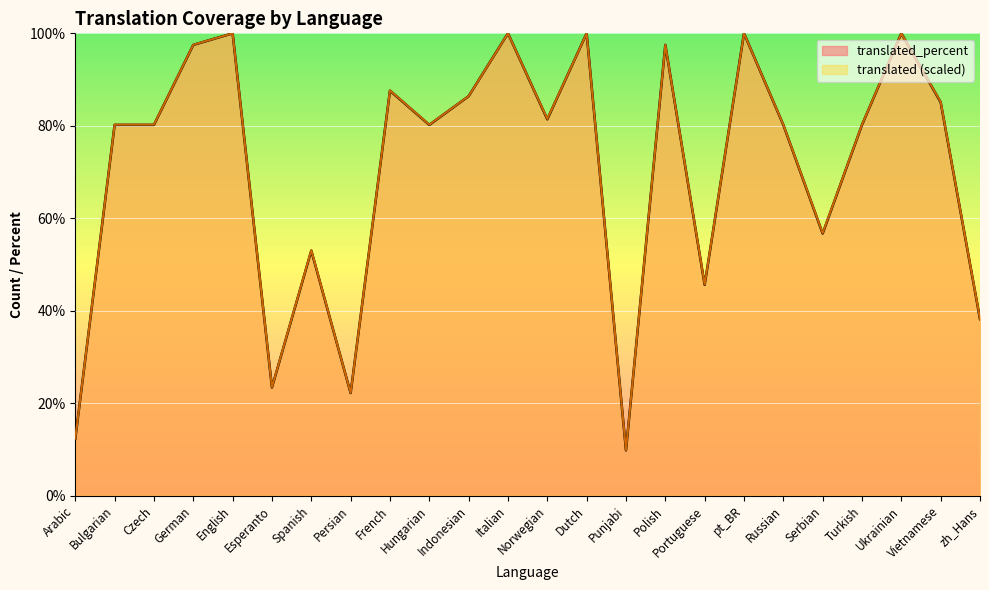

Reading right to left, extract all data points from this chart.

translated: zh_Hans=38.3	Vietnamese=85.2	Ukrainian=100.0	Turkish=80.2	Serbian=56.8	Russian=80.2	pt_BR=100.0	Portuguese=45.7	Polish=97.5	Punjabi=9.9	Dutch=100.0	Norwegian=81.5	Italian=100.0	Indonesian=86.4	Hungarian=80.2	French=87.7	Persian=22.2	Spanish=53.1	Esperanto=23.5	English=100.0	German=97.5	Czech=80.2	Bulgarian=80.2	Arabic=12.3
translated_percent: zh_Hans=38.2	Vietnamese=85.1	Ukrainian=100.0	Turkish=80.2	Serbian=56.7	Russian=80.2	pt_BR=100.0	Portuguese=45.6	Polish=97.5	Punjabi=9.8	Dutch=100.0	Norwegian=81.4	Italian=100.0	Indonesian=86.4	Hungarian=80.2	French=87.6	Persian=22.2	Spanish=53.0	Esperanto=23.4	English=100.0	German=97.5	Czech=80.2	Bulgarian=80.2	Arabic=12.3